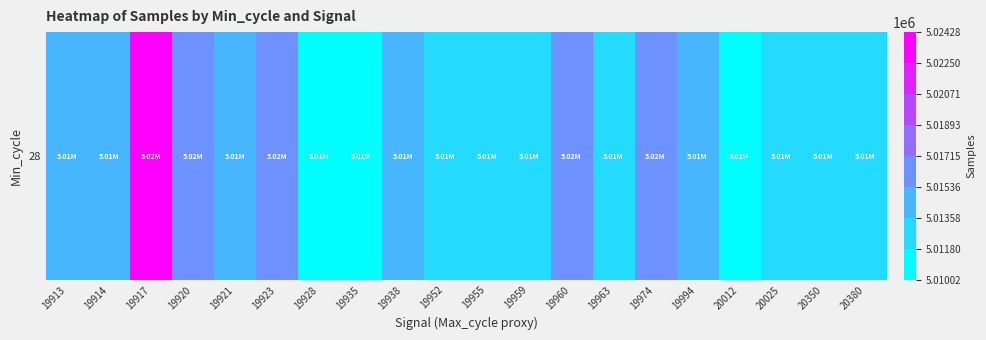

Reading left to right, extract all data points from this chart.

5014272	5013671	5024278	5016782	5014178	5016577	5010015	5011476	5013671	5012944	5012002	5011843	5015929	5012391	5015540	5014157	5011776	5013160	5012525	5013245